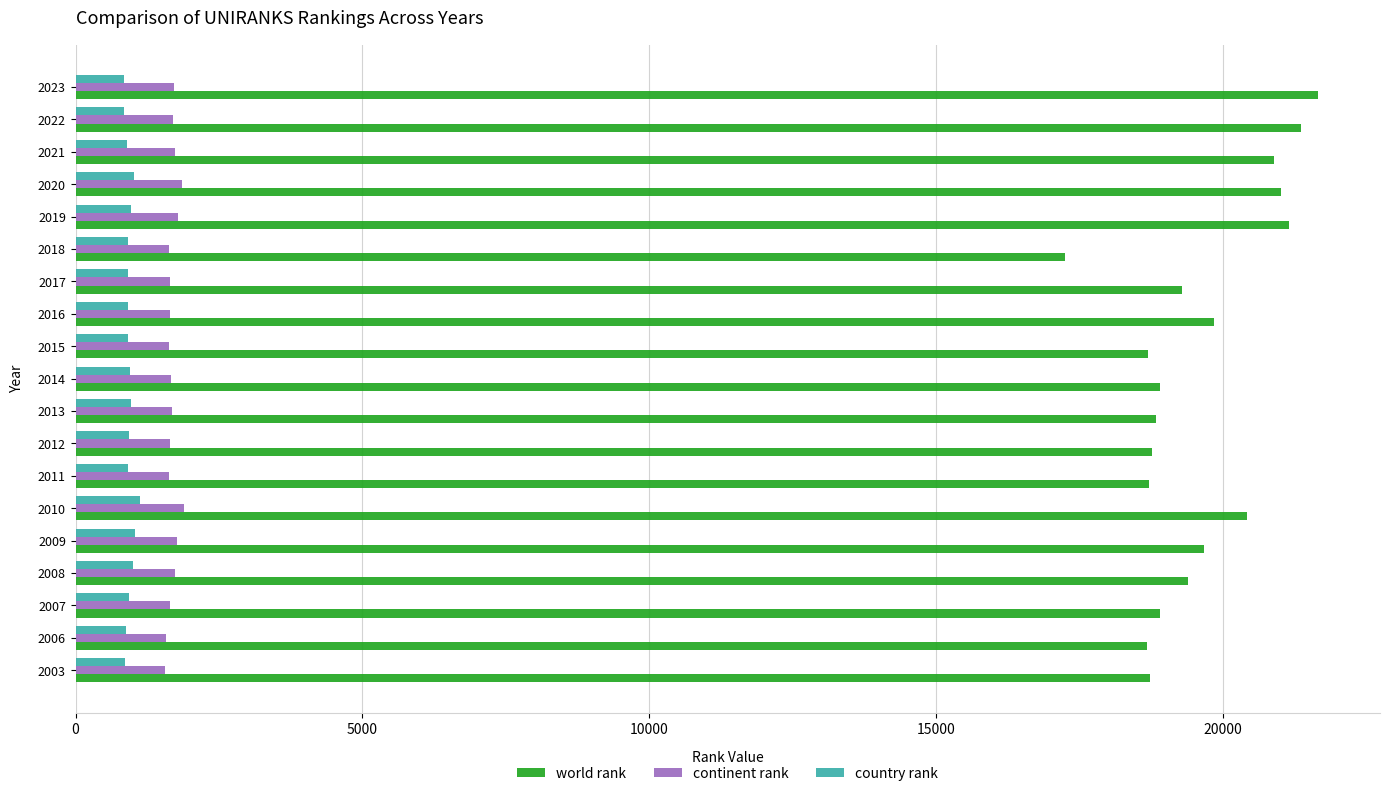

Which label corresponds to the largest value in the chart?

2023